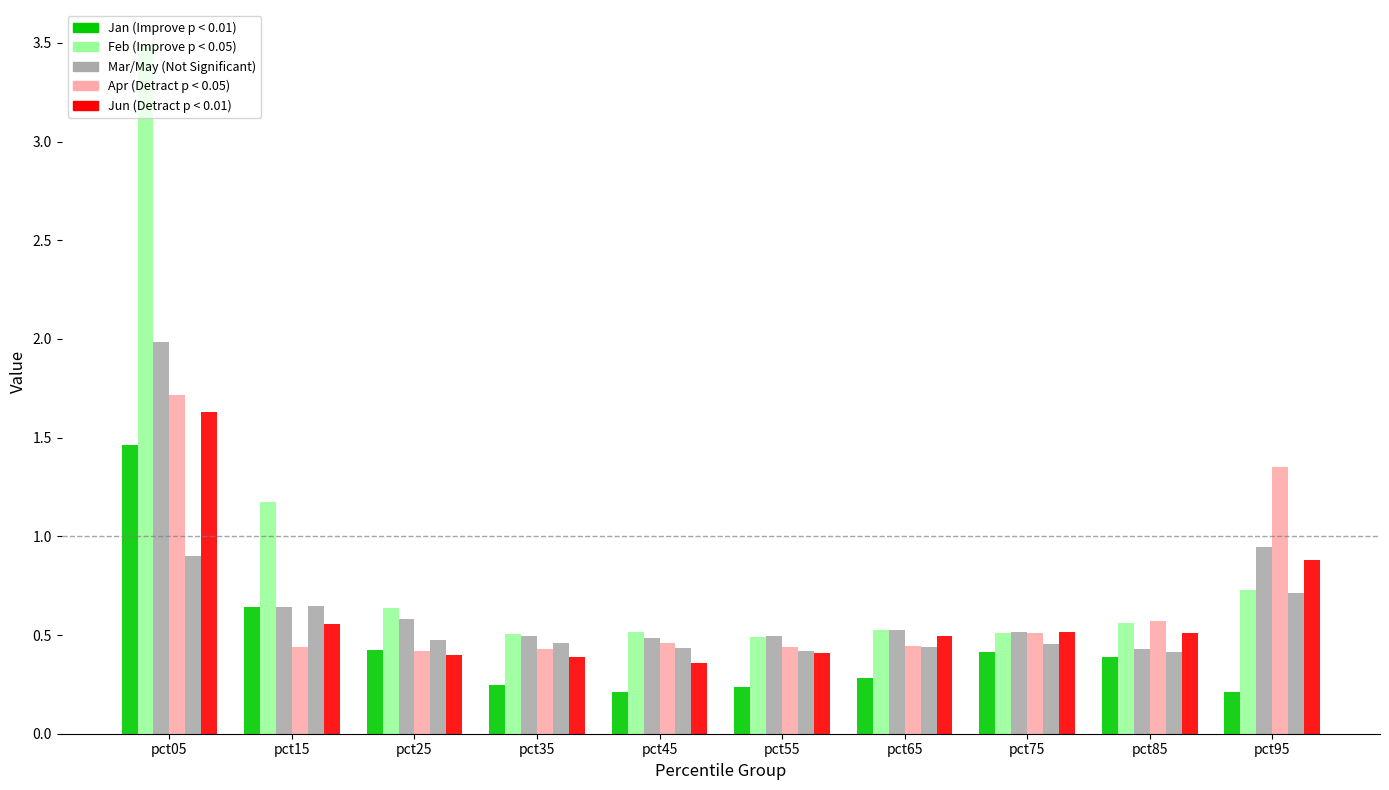

The value of Jun at pct65 is 0.8. True or false?

False